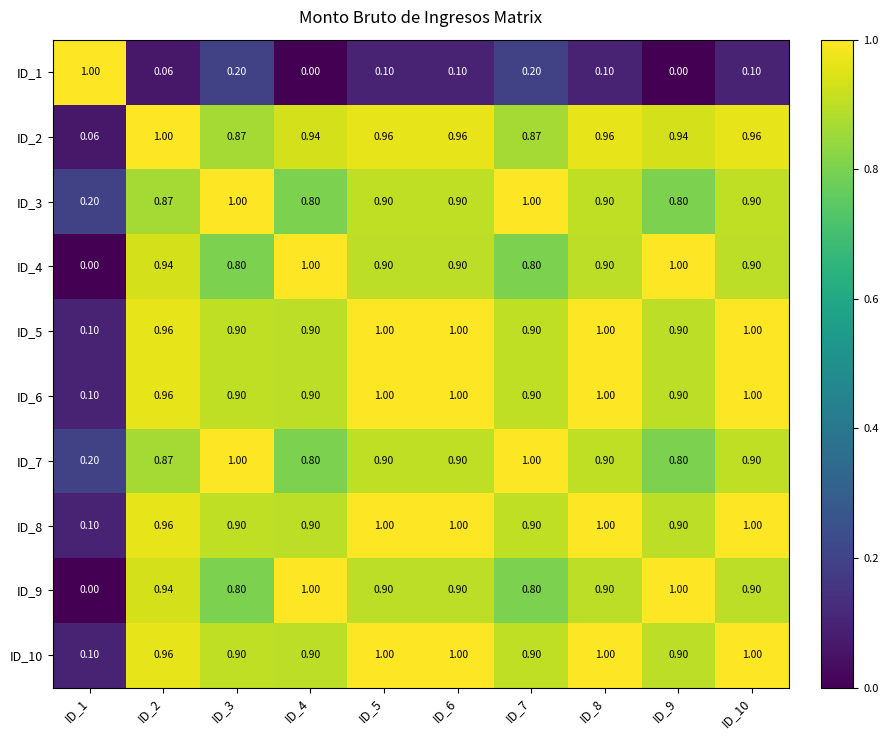

Is the value of ID_5 at ID_8 greater than the value of ID_8 at ID_4?

Yes